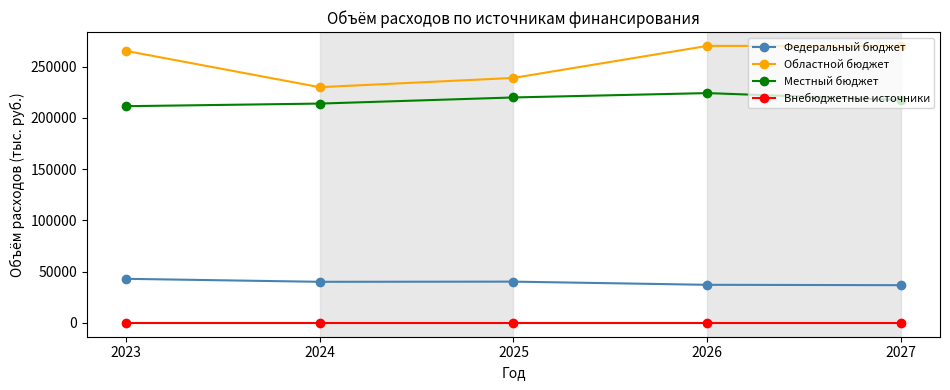

At which label does Федеральный бюджет reach its peak?

2023